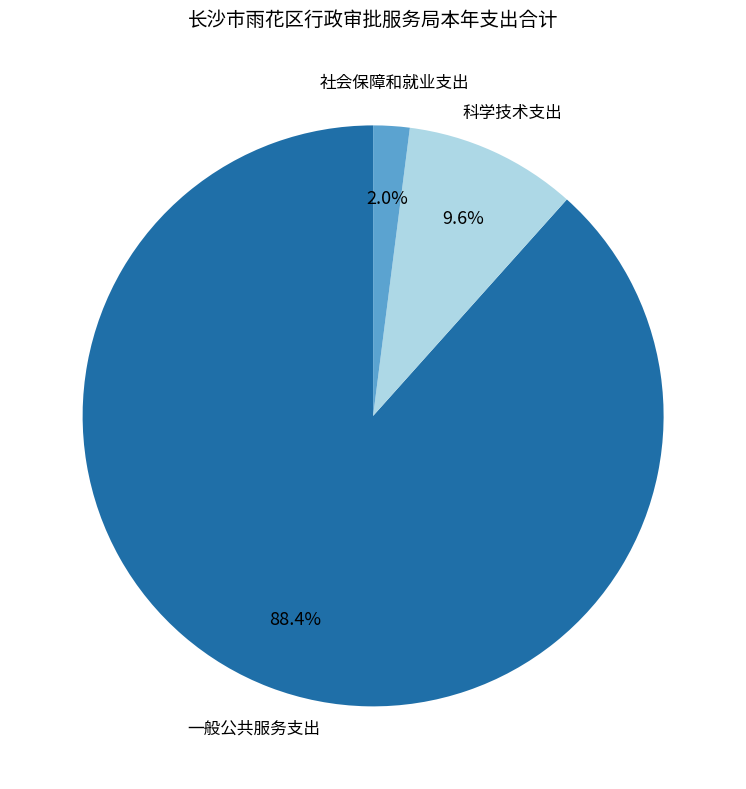

Which slice represents more than half of the pie?

一般公共服务支出